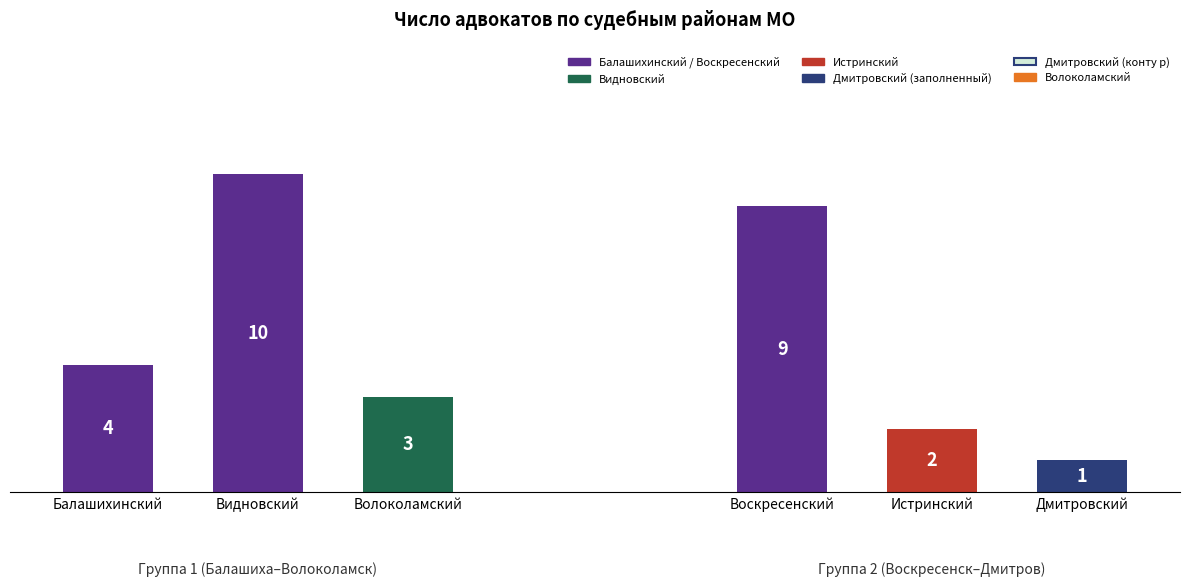

What is the change in value from Балашихинский to Истринский?

-2